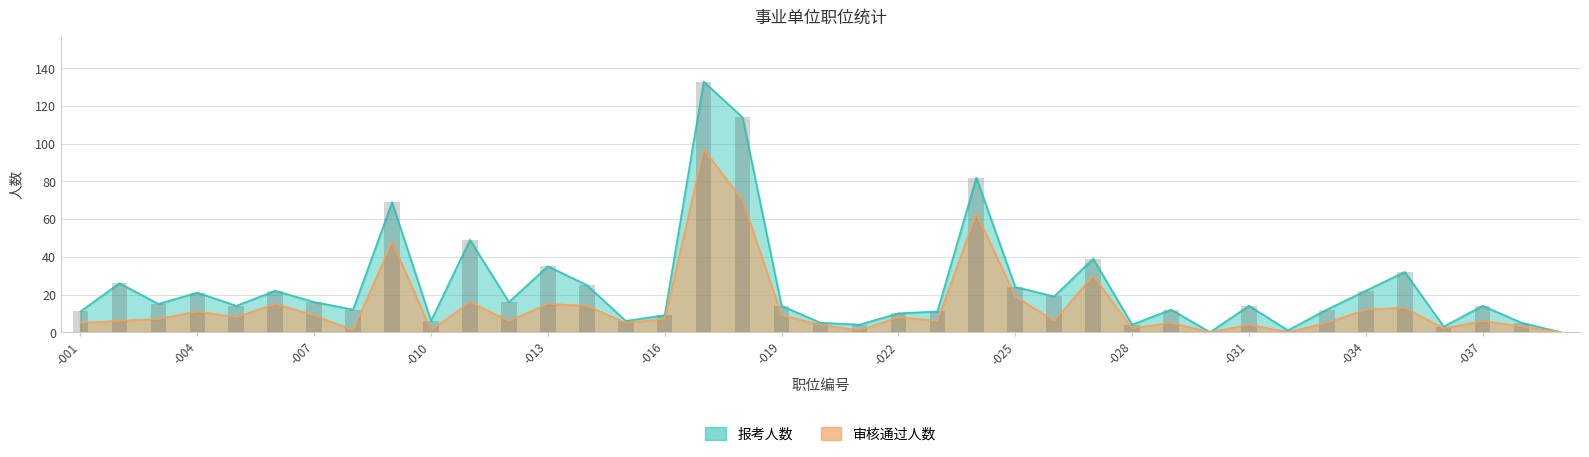

Which category has the lowest value in the 审核通过人数 series?

-030